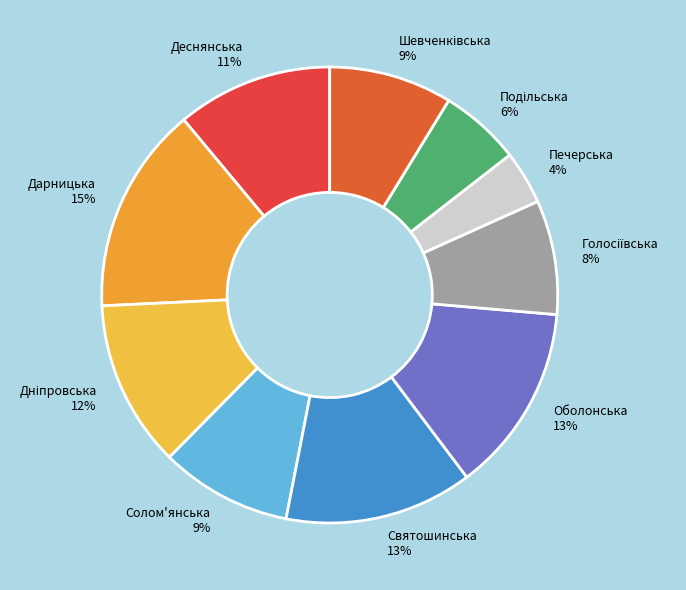

Is Печерська the majority of the pie?

No